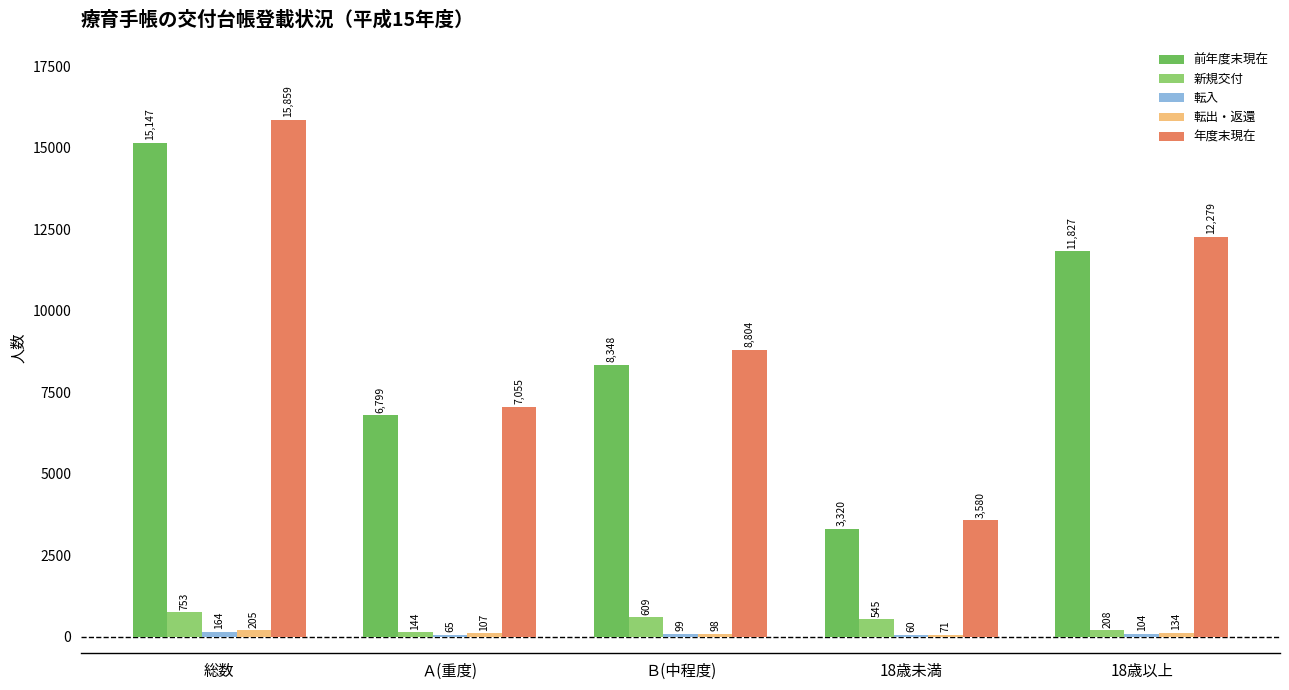

What is the average value of the 年度末現在 series?

9515